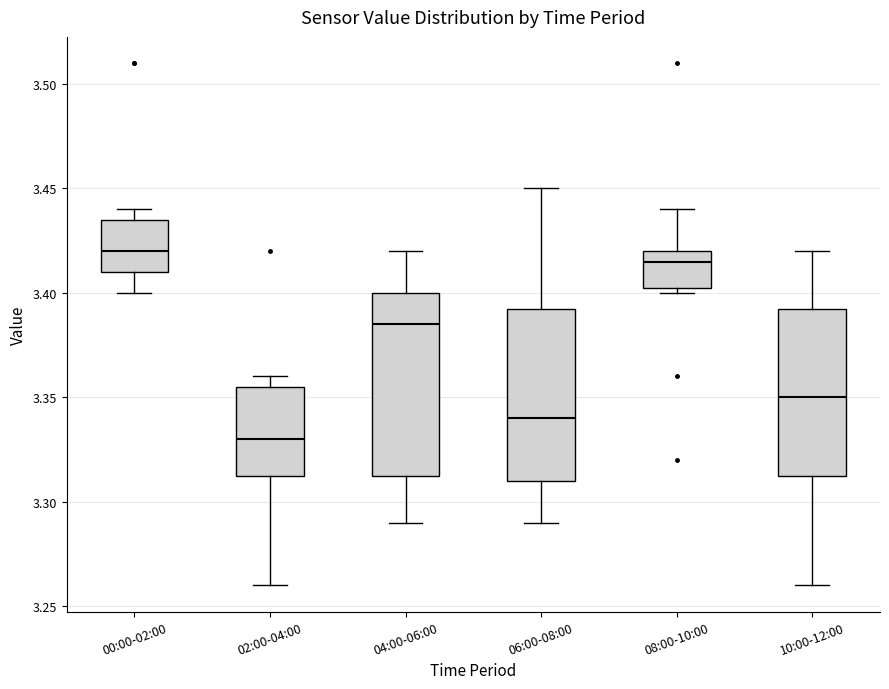

Reading left to right, read every box against the y-axis: the position of its median line, the range the box covers, and the ends of its whiskers. The values are not printed on the chart, so give them approximately, as read against the axis.

00:00-02:00: median 3.420, box 3.410 to 3.435, whiskers 3.400 to 3.440
02:00-04:00: median 3.330, box 3.315 to 3.355, whiskers 3.260 to 3.360
04:00-06:00: median 3.385, box 3.315 to 3.400, whiskers 3.290 to 3.420
06:00-08:00: median 3.340, box 3.310 to 3.395, whiskers 3.290 to 3.450
08:00-10:00: median 3.415, box 3.405 to 3.420, whiskers 3.400 to 3.440
10:00-12:00: median 3.350, box 3.315 to 3.395, whiskers 3.260 to 3.420